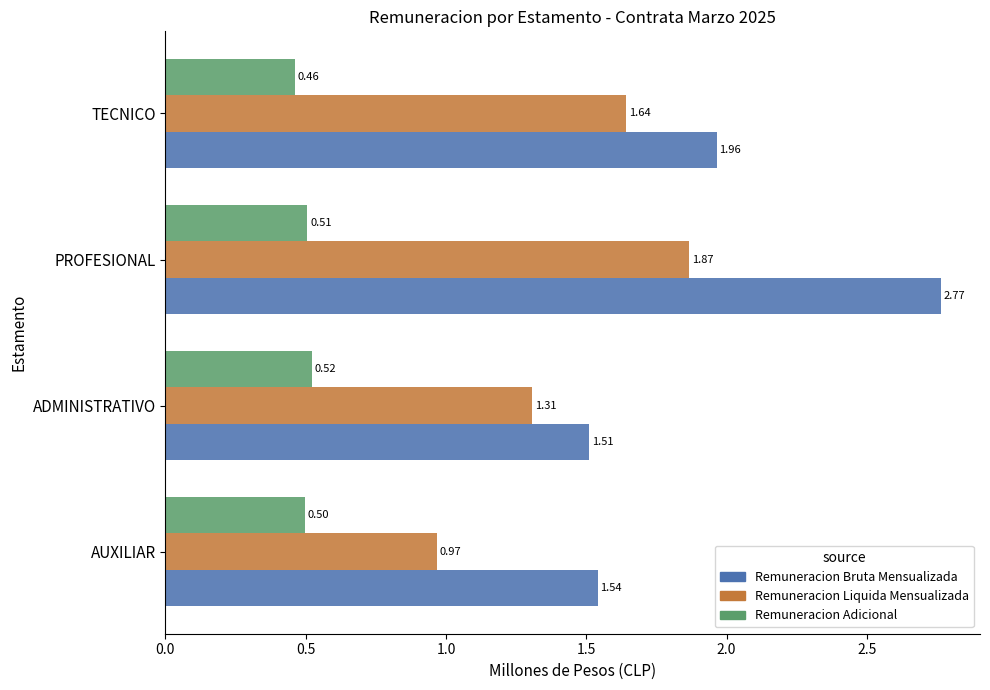

What is the average value of the Remuneracion Liquida Mensualizada series?

1.4